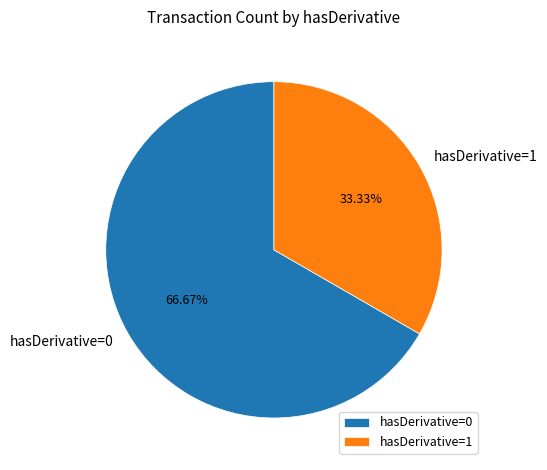

To the nearest percent, what is the difference between the largest and smallest slice percentages?

33%